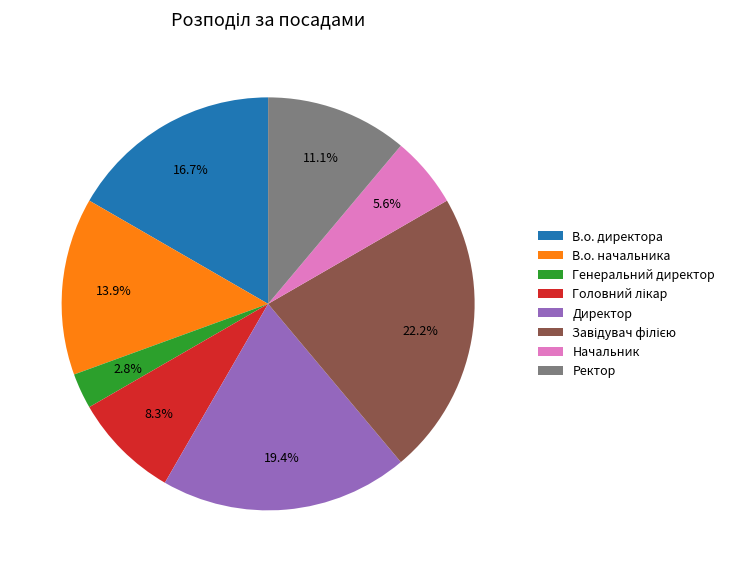

Is there a majority slice in this chart?

No